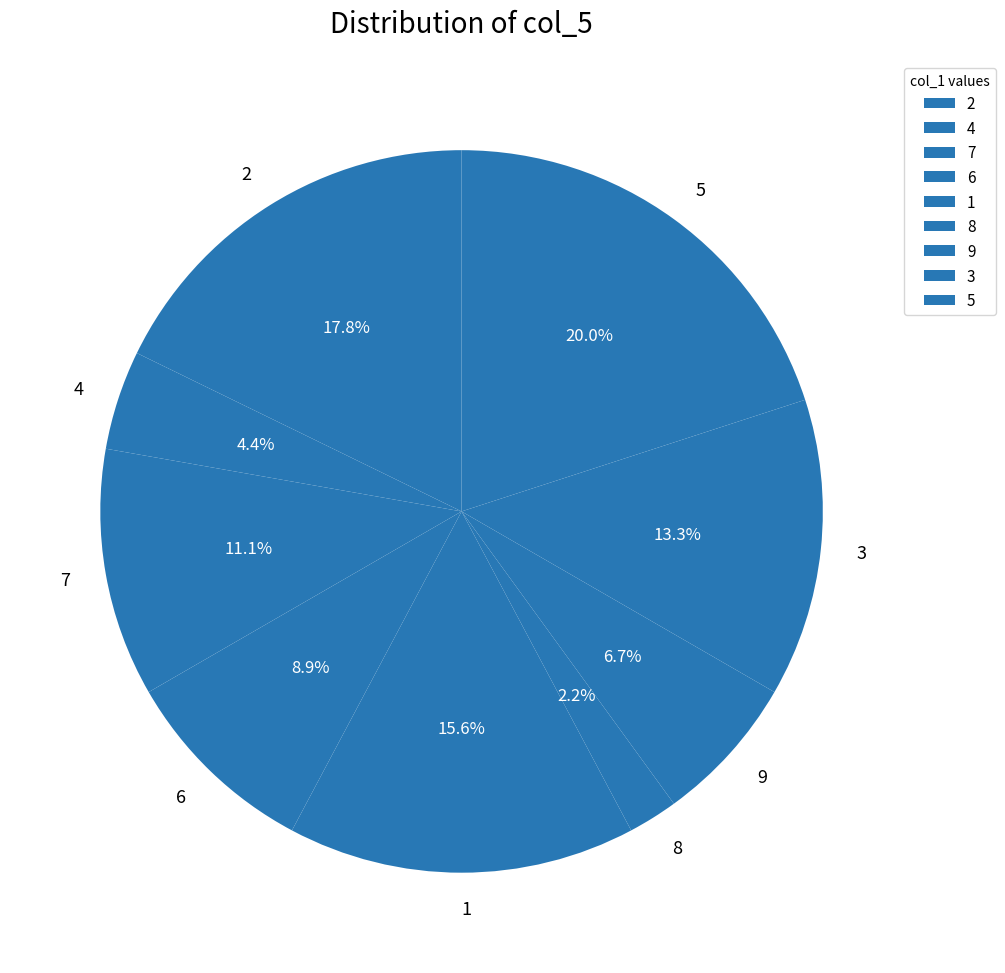

To the nearest percent, what portion does 5 represent?

20%